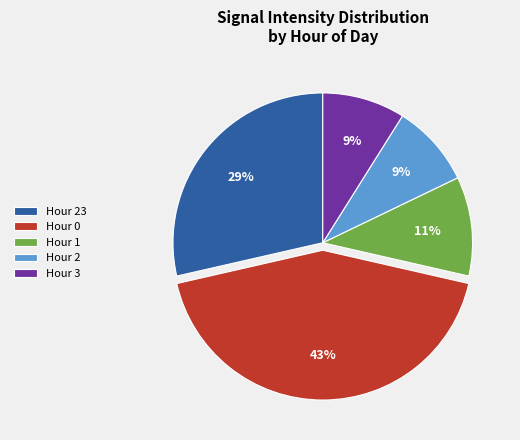

Count the number of slices in the pie.

5